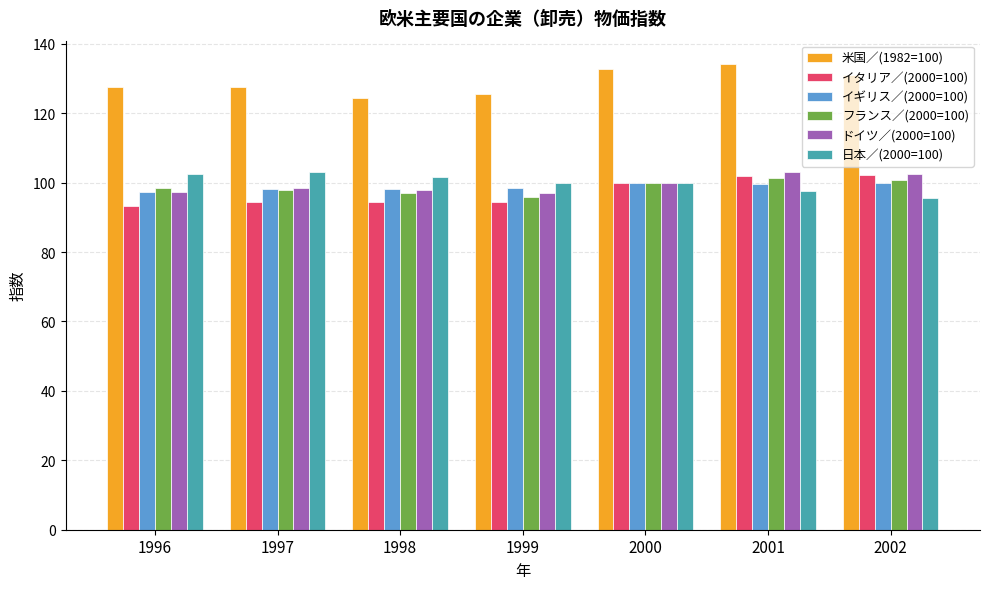

What is the value of the イギリス／(2000=100) bar at the 7th from the left?

99.8